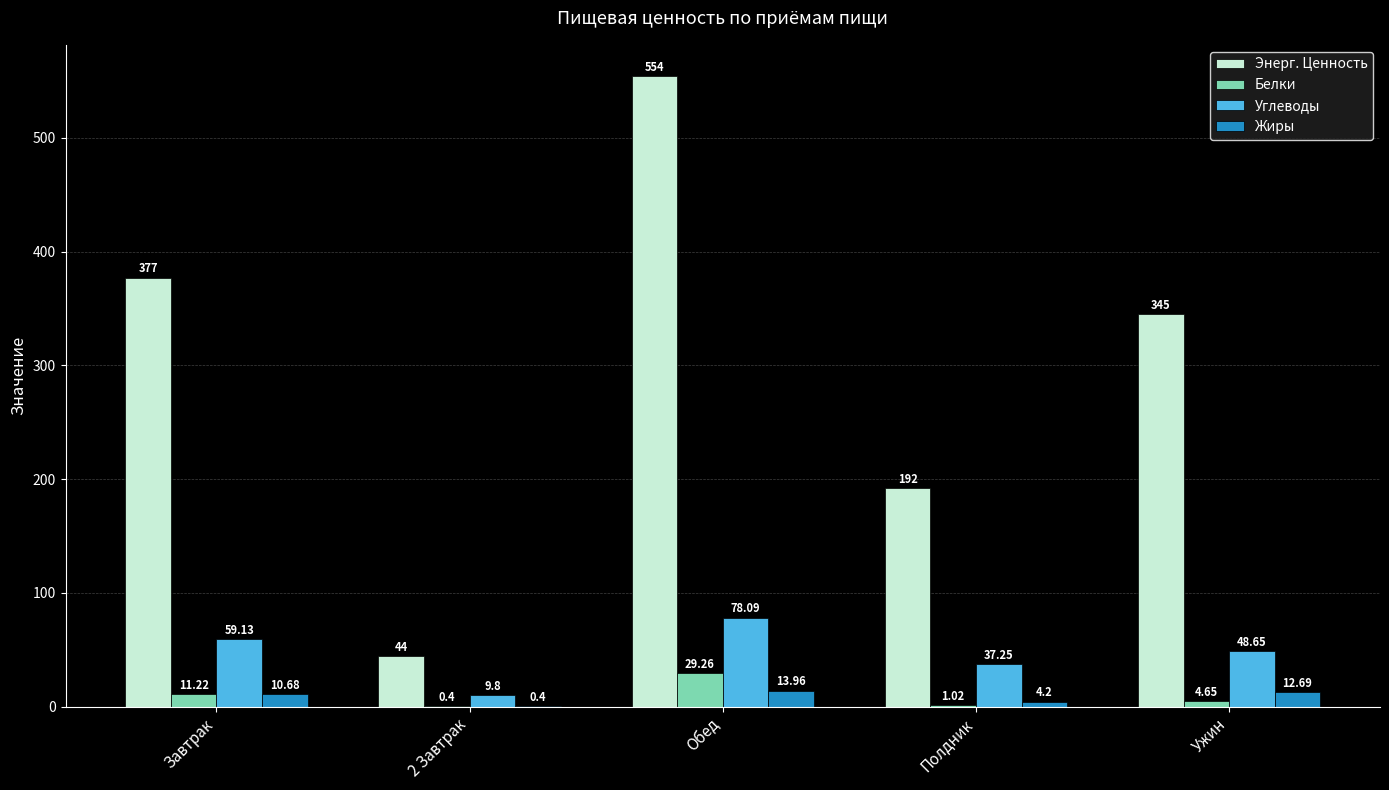

Is the value of Углеводы at Завтрак greater than the value of Энерг. Ценность at Ужин?

No